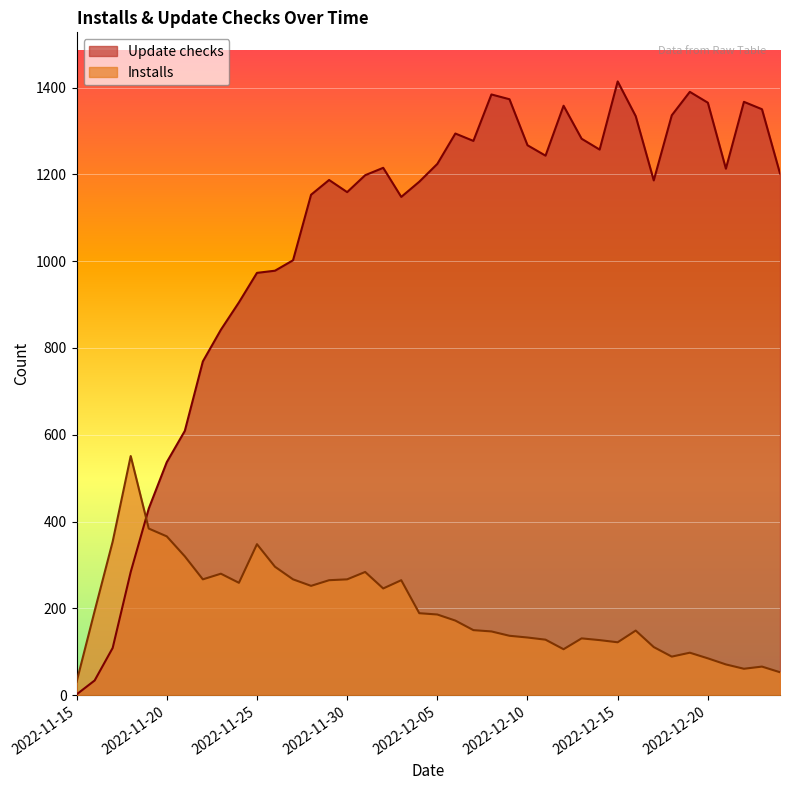

What is the spread (max minus min) of values at 2022-11-27?

735